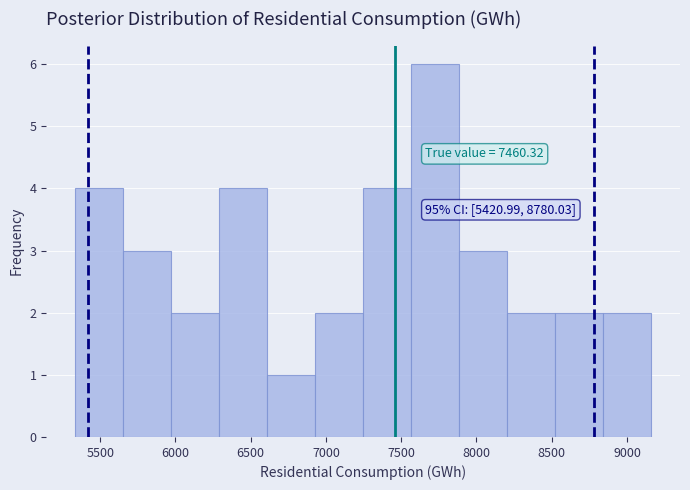

Which range on the x-axis has the tallest bar?

7550 to 7900